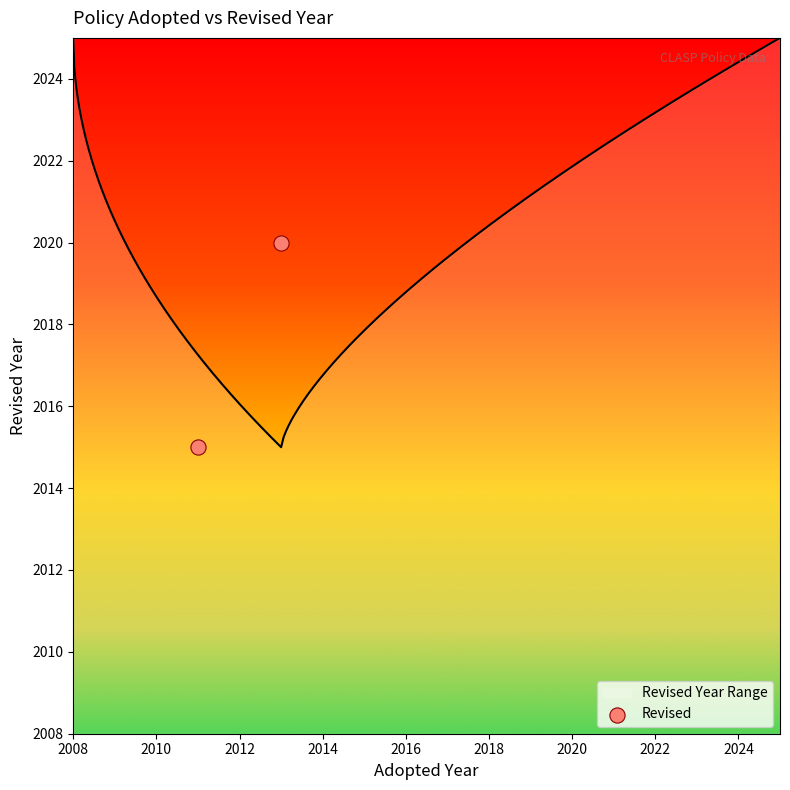

Between 2008 and 2010, which is larger?

2008